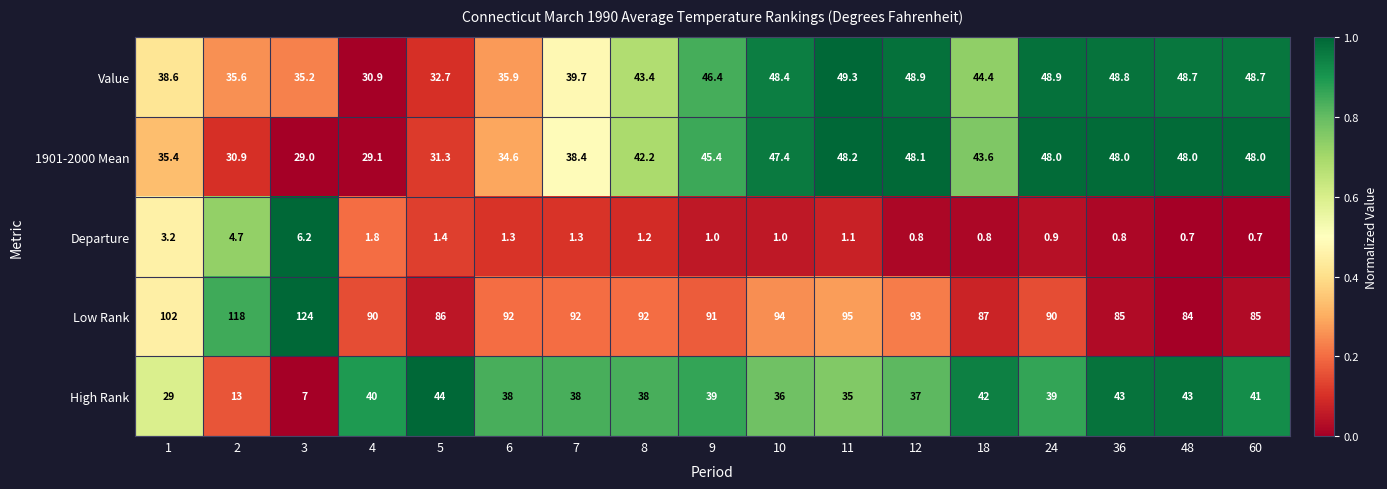

The value of High Rank at 11 is 35.0. True or false?

True